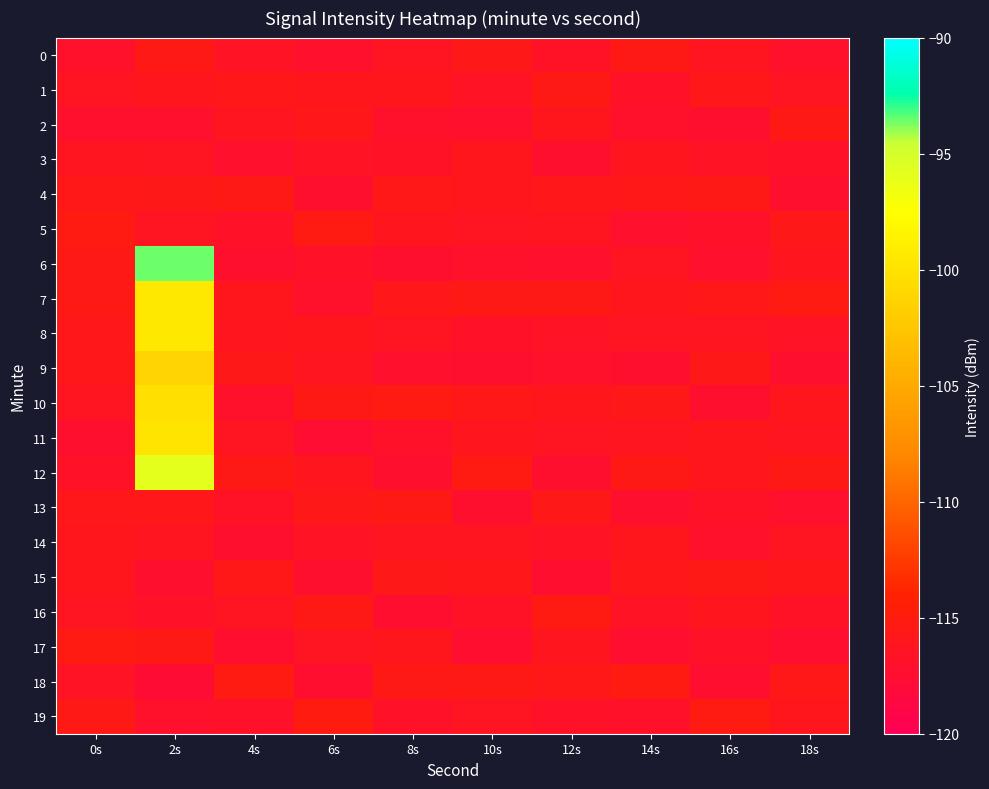

What is the total value across all series at 4s?

-2327.1